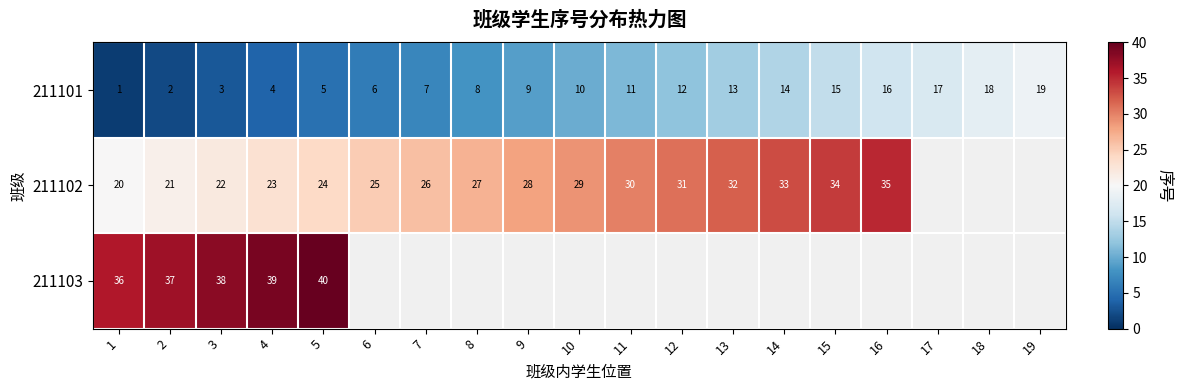

What is the minimum value shown in the chart?

1.0